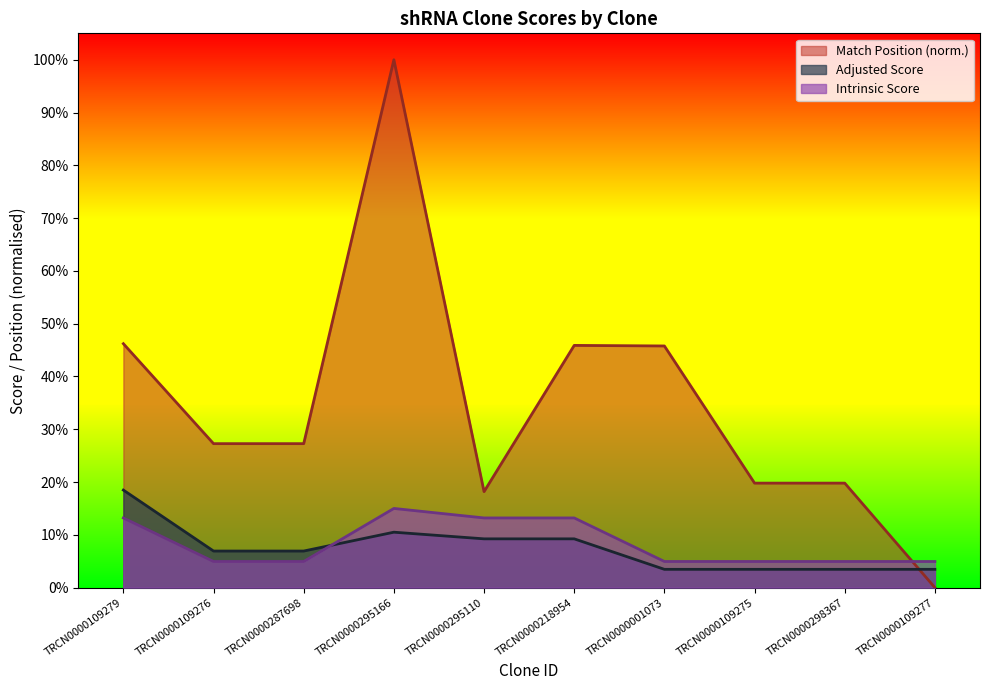

At how many categories does at least one series exceed 71?

1